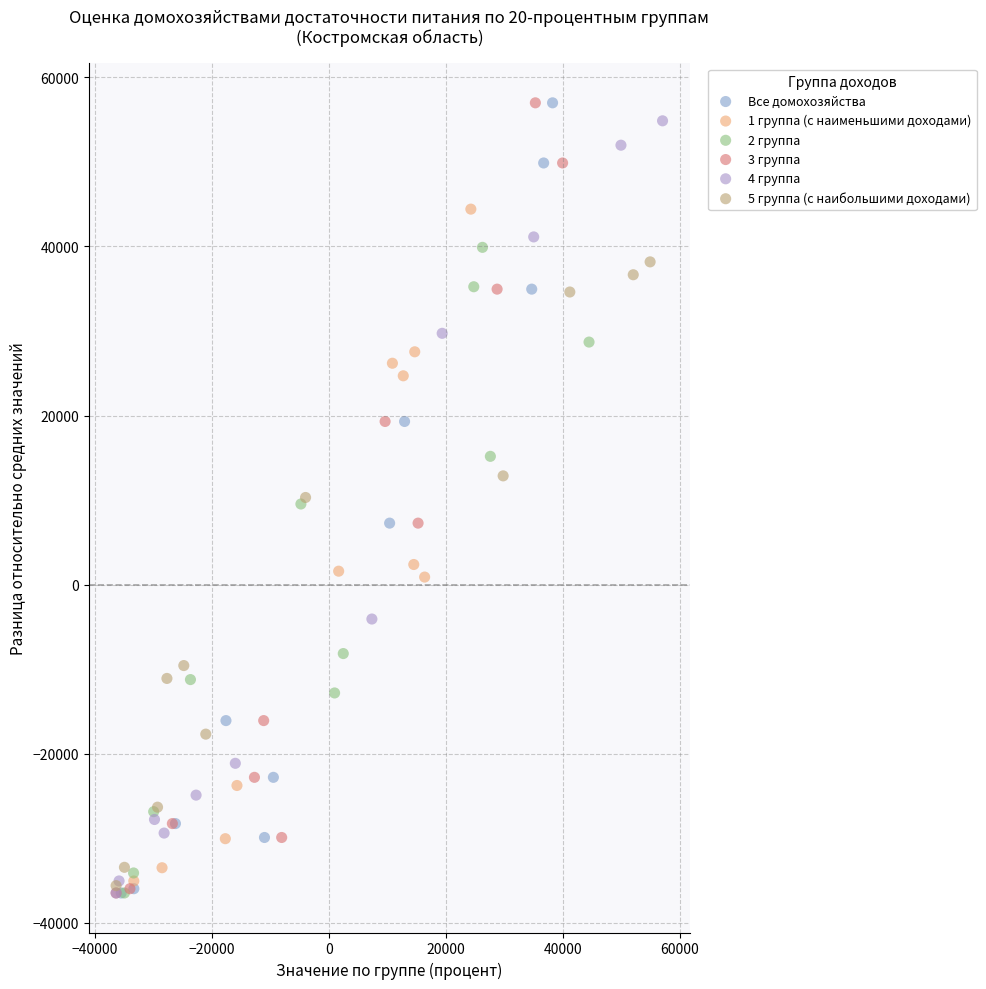

What are all the series names shown in the legend?

Все домохозяйства, 1 группа (с наименьшими доходами), 2 группа, 3 группа, 4 группа, 5 группа (с наибольшими доходами)